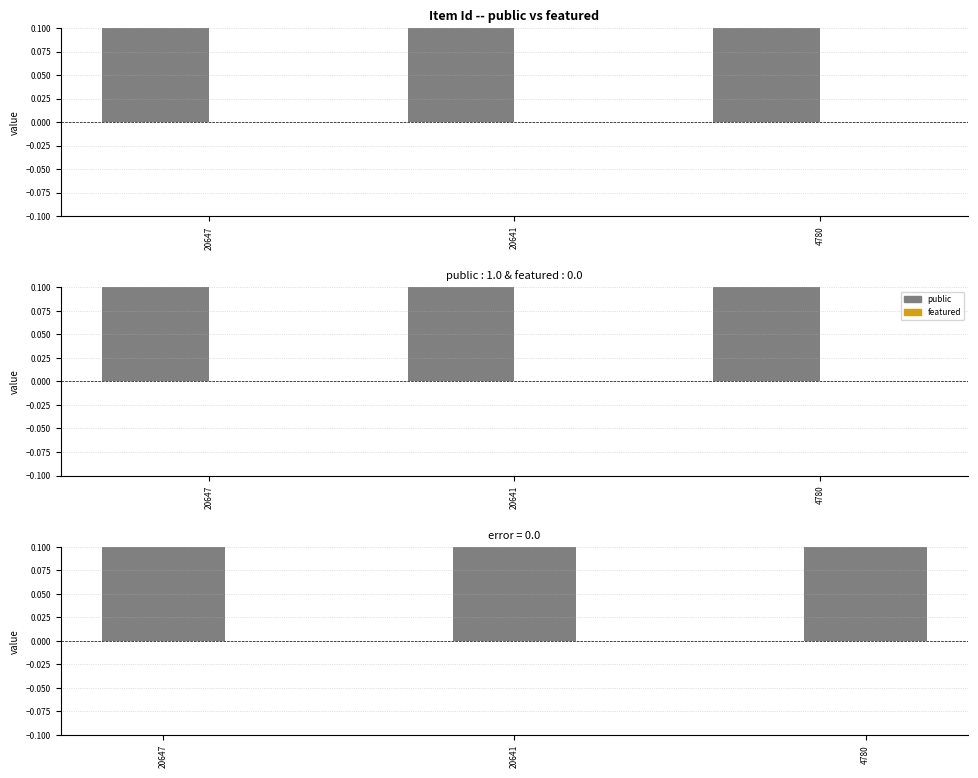

At which label does public reach its peak?

20647